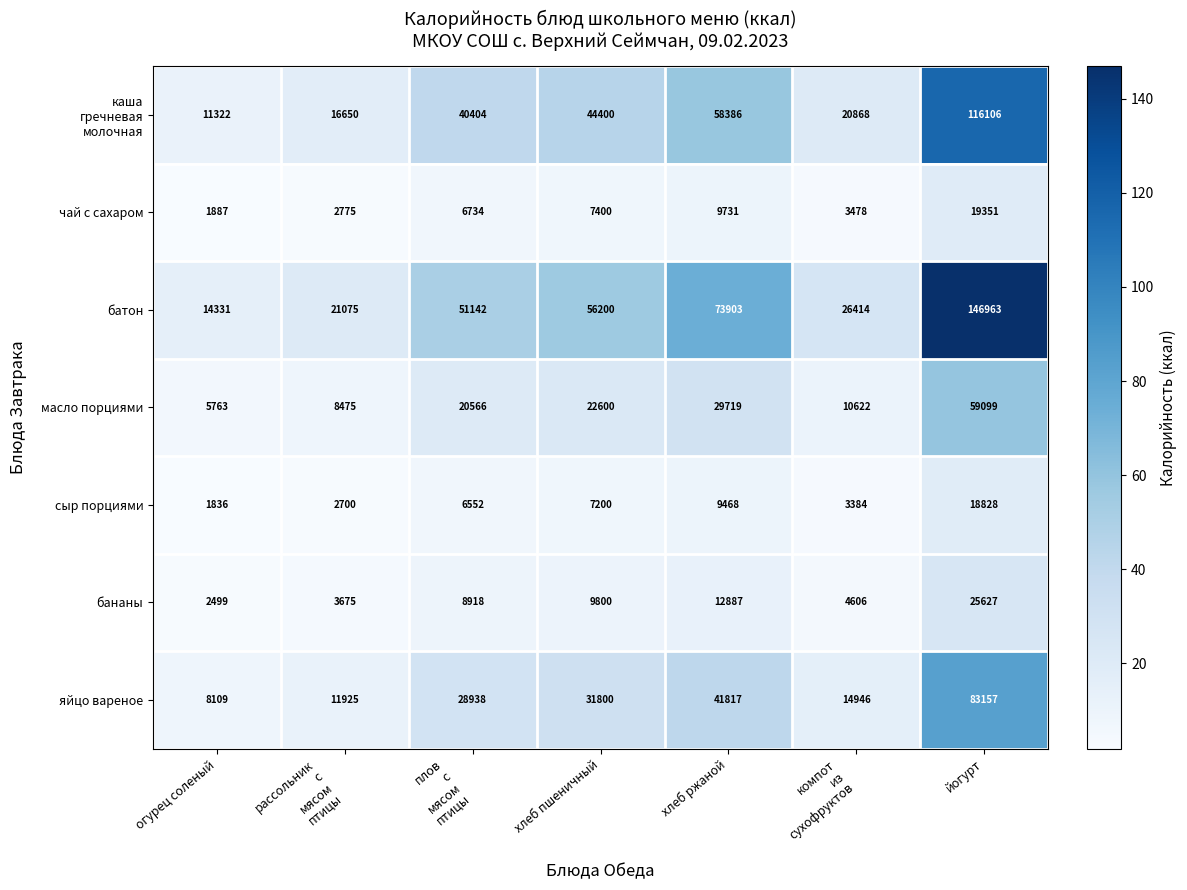

Which category has the lowest value across all series?

огурец соленый